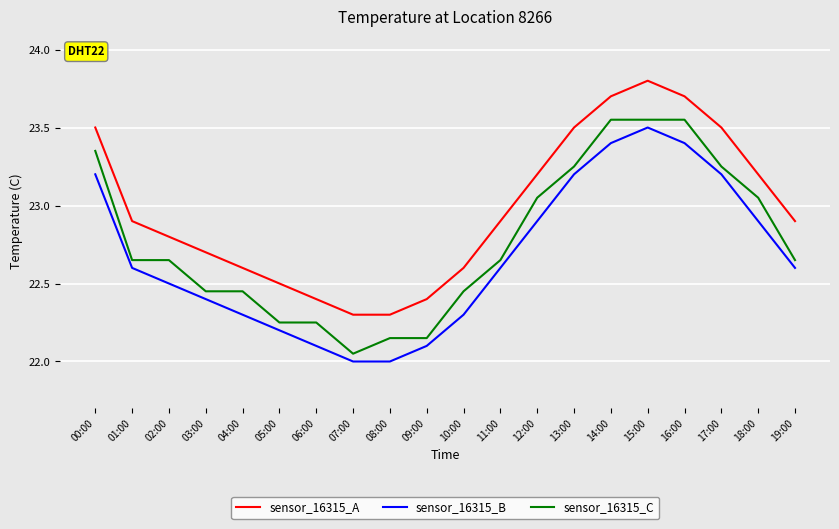

What is the difference between the highest and lowest values at 01:00?

0.3